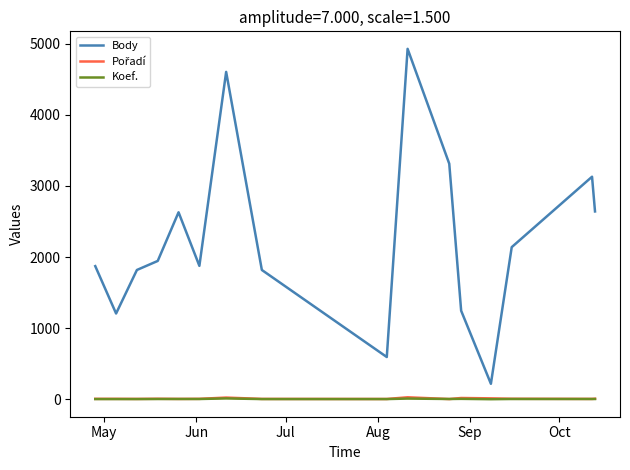

How many lines are shown in the chart?

3